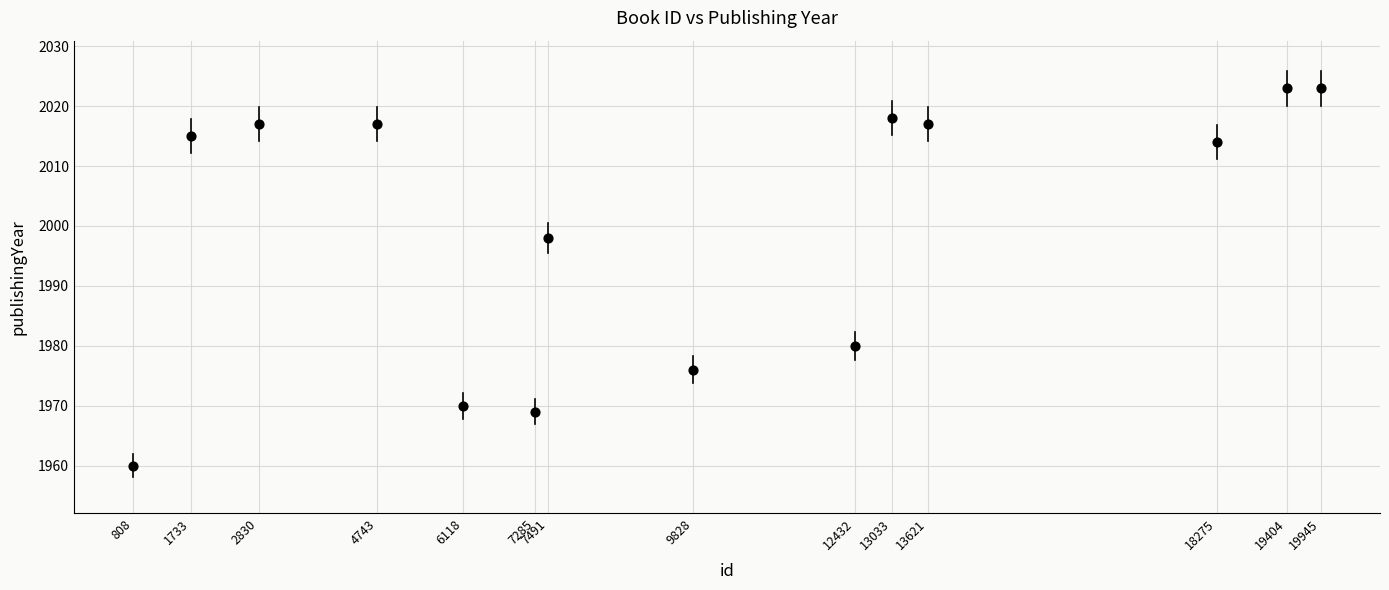

What is the range of Y values (max minus min)?

63